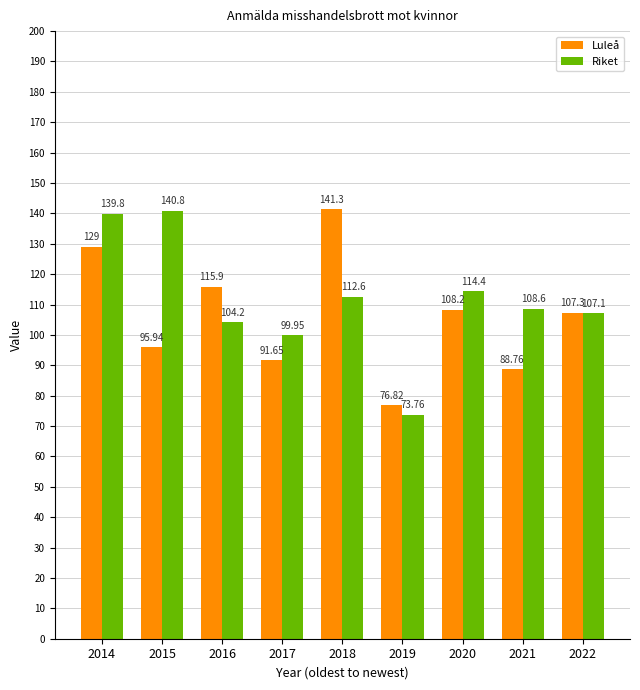

True or false: Luleå has a value of 68.5 at 2016.

False